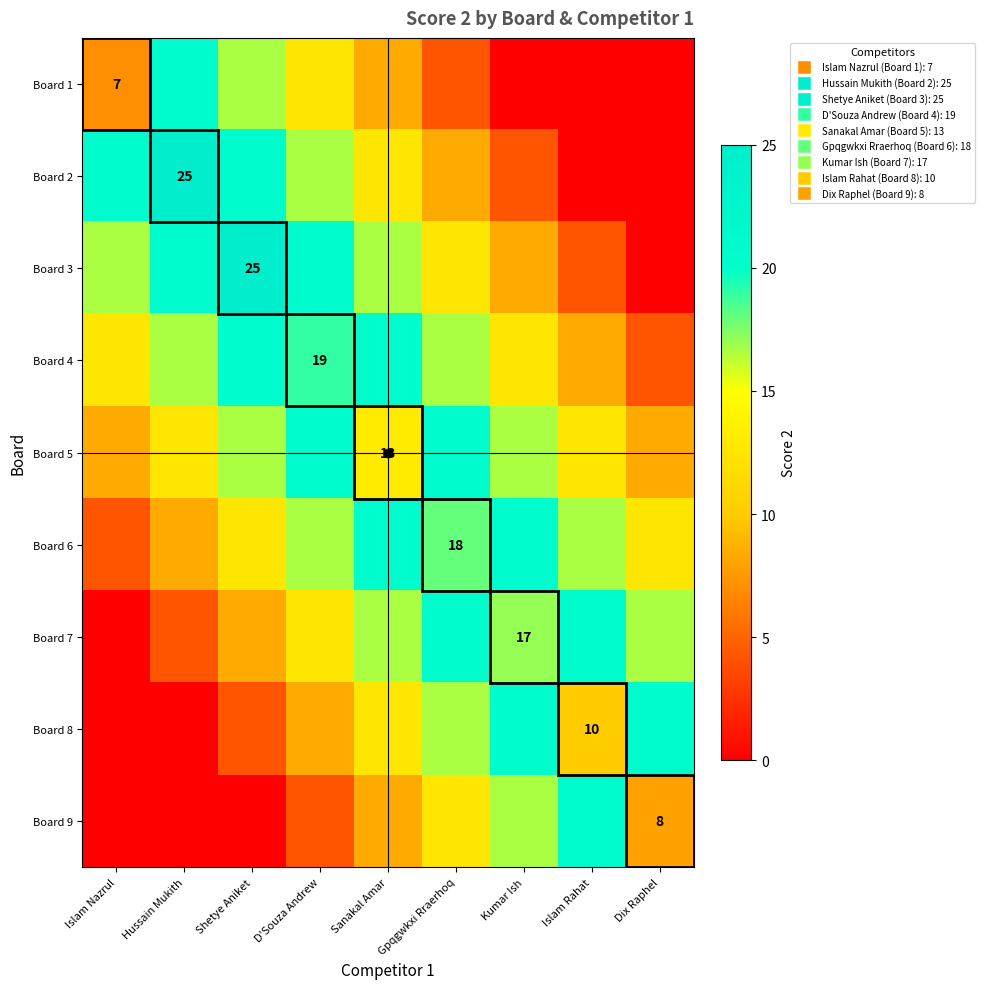

At Islam Nazrul, list the series in order from largest to smallest.

Board 2, Board 3, Board 4, Board 5, Board 1, Board 6, Board 7, Board 8, Board 9